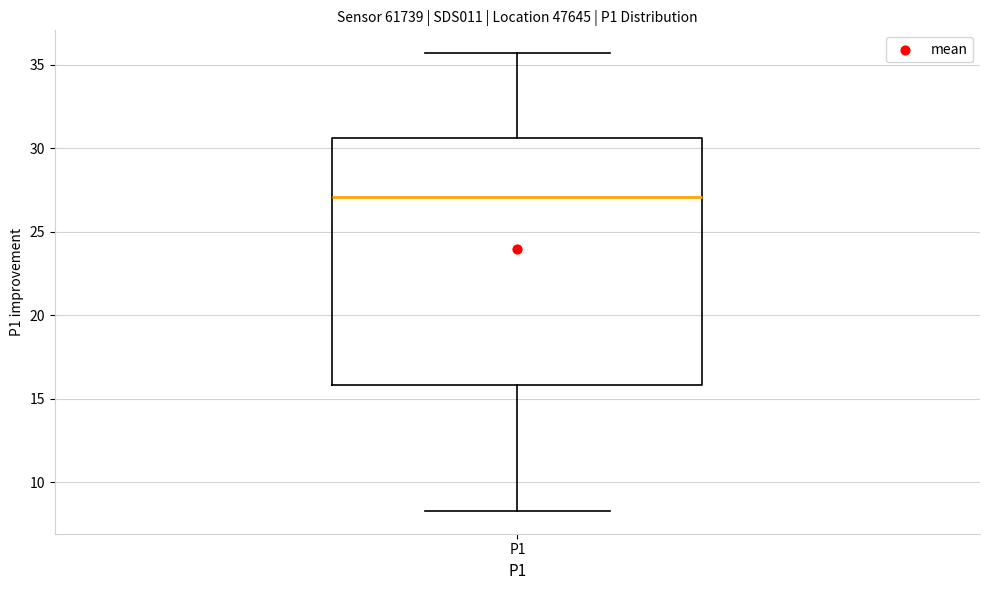

Read this box plot against the y-axis: the position of the median line, the range covered by the box, and the ends of both whiskers. The values are not printed on the chart, so give them approximately, as read against the axis.

median 27.0, box 16.0 to 30.5, whiskers 8.5 to 35.5